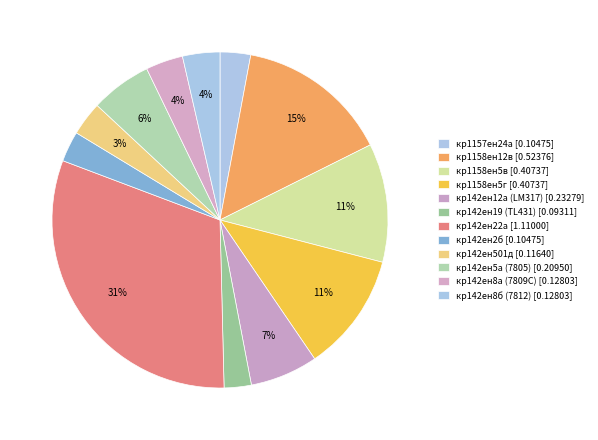

Do кр142ен8б (7812) and кр1158ен5г together represent more than half of the pie?

No